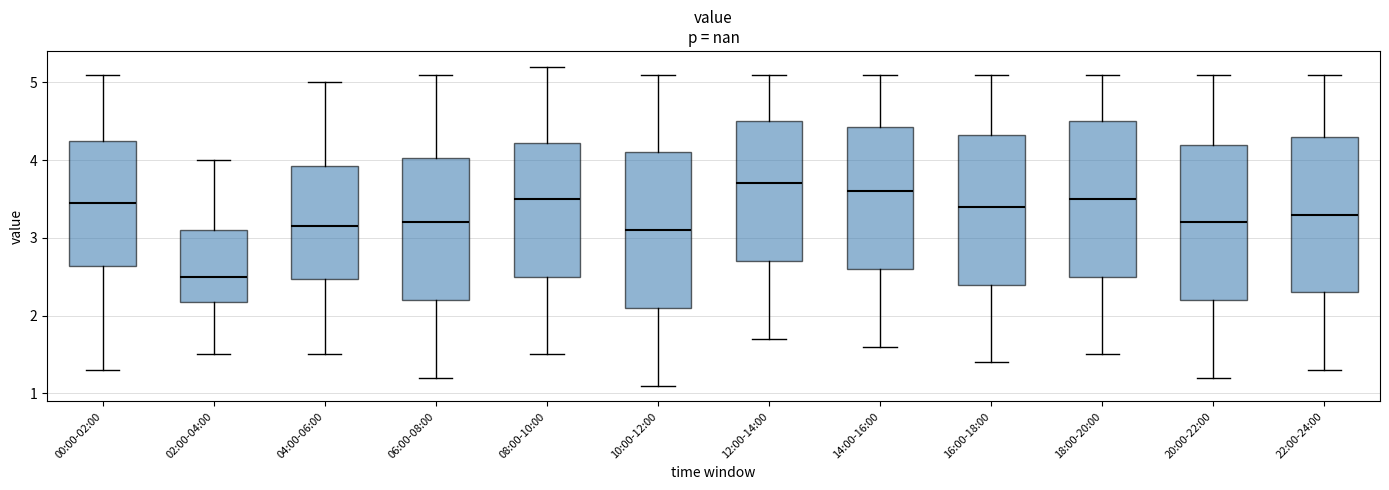

Where is the upper edge of the box for 12:00-14:00 on the y-axis? The values are not printed on the chart, so give them approximately, as read against the axis.

4.5